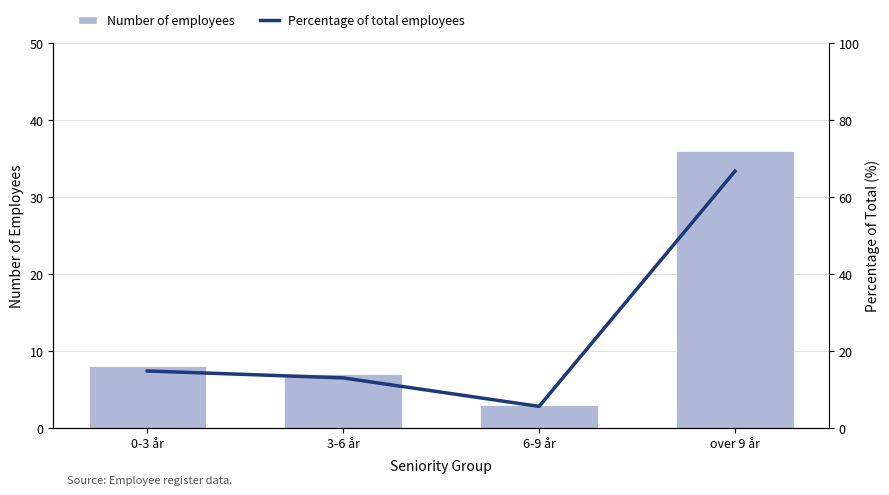

What position from the left is 3-6 år?

2